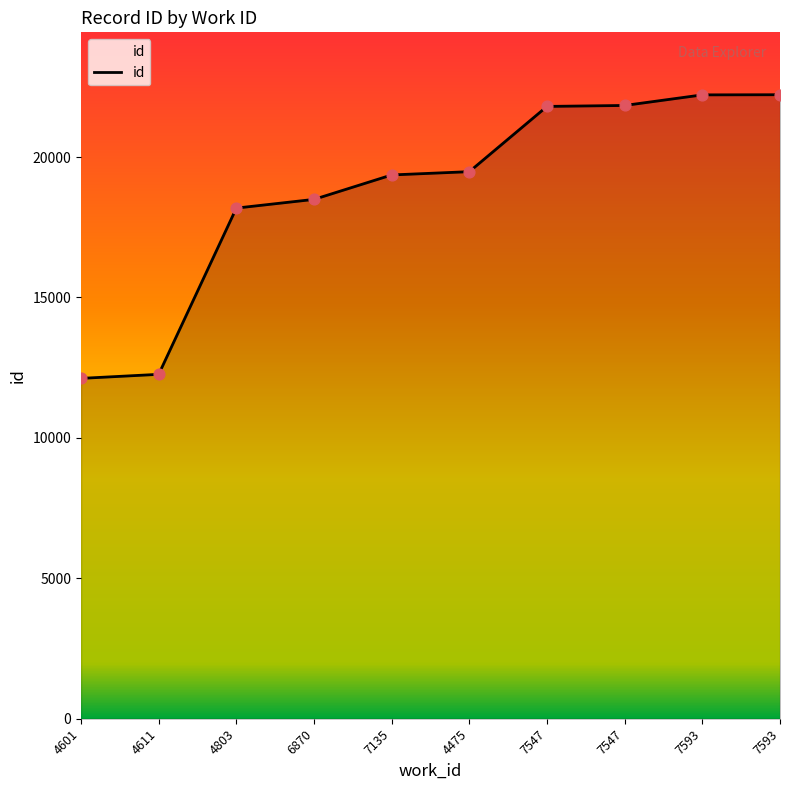

Which has a higher value, 4601 or 6870?

6870